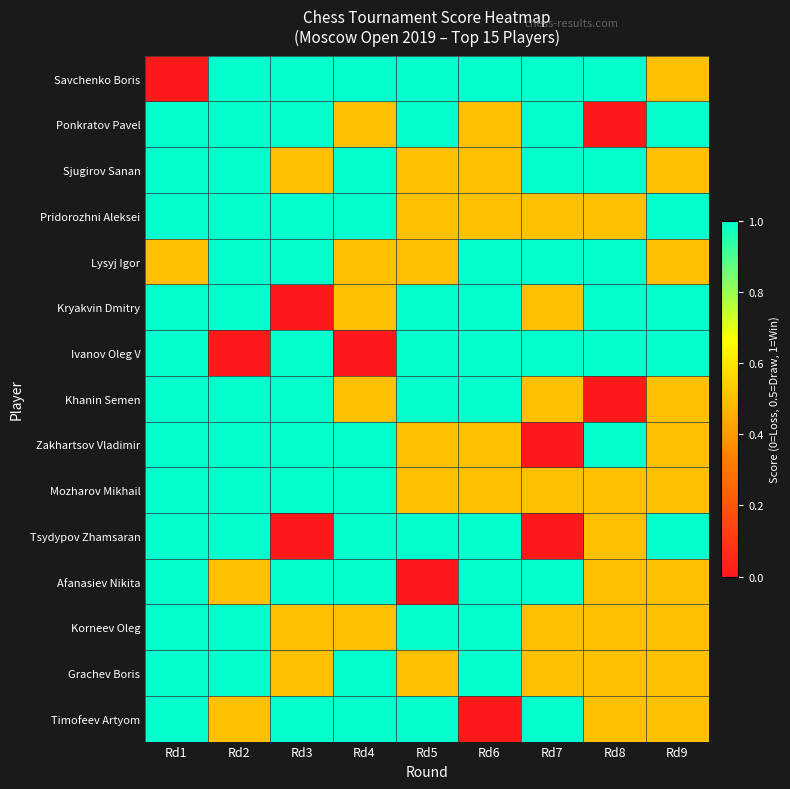

What is the maximum value shown in the chart?

1.0